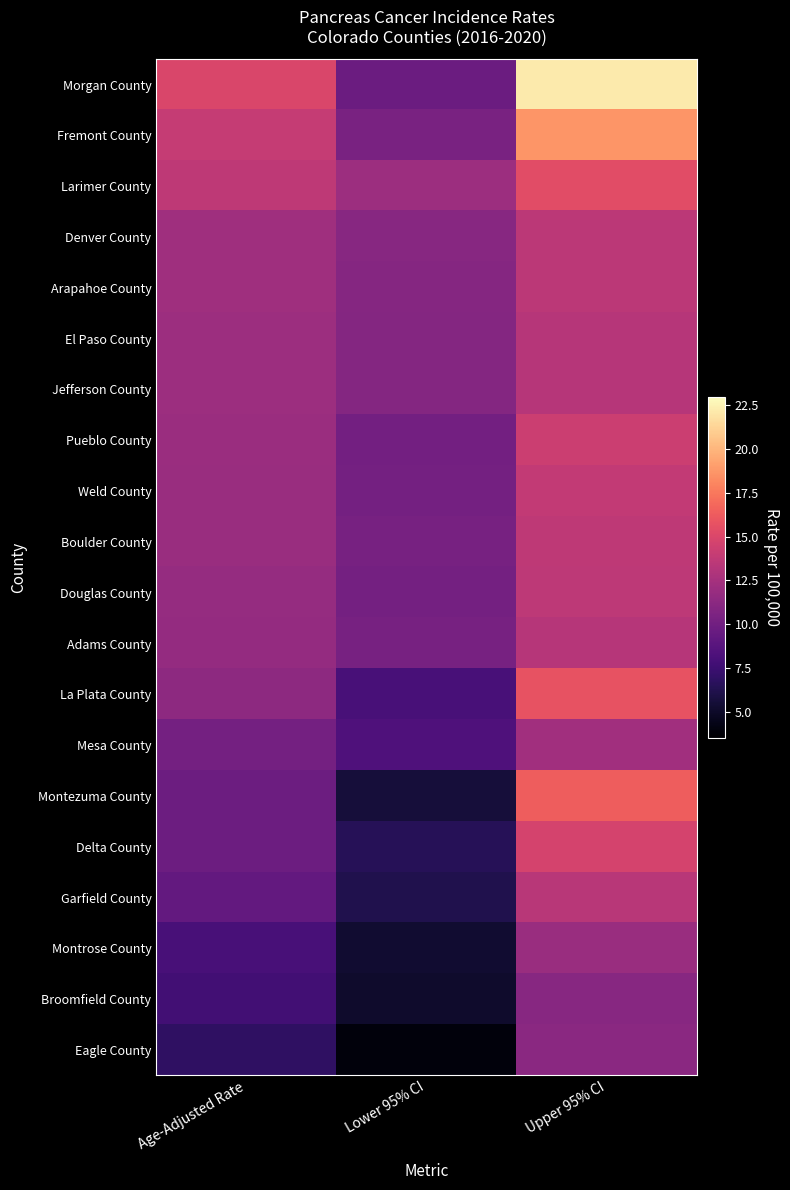

Which series has the widest spread of values?

Morgan County